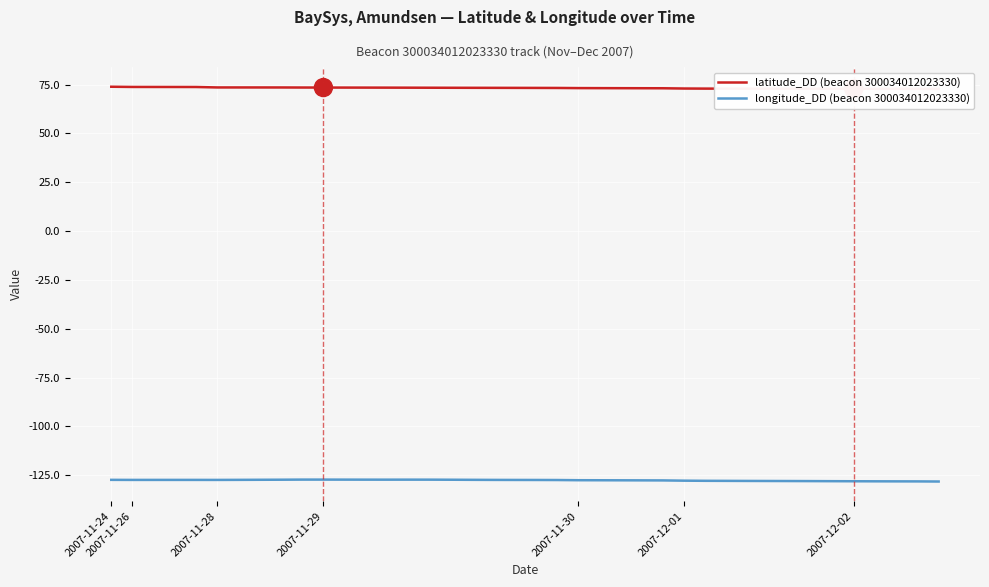

The value of longitude_DD (beacon 300034012023330) at 2007-11-29 is -79.4. True or false?

False